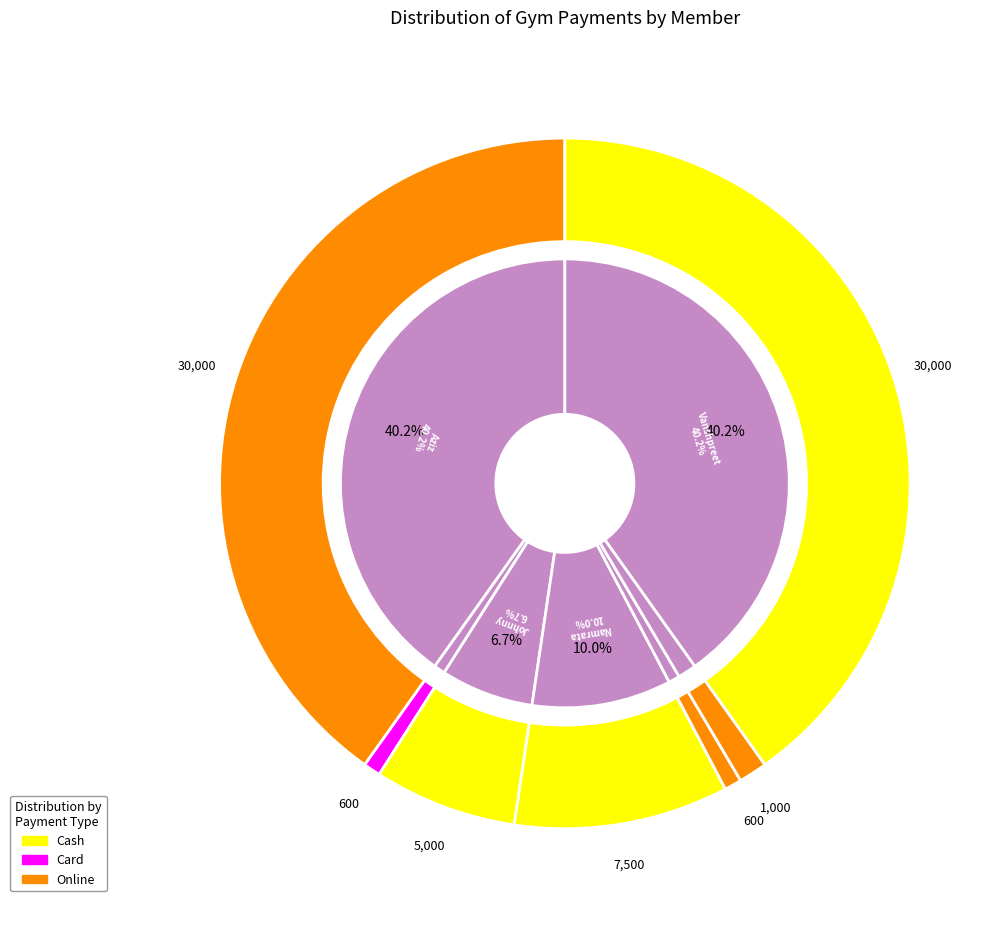

Rank the categories by value from highest to lowest.

Aziz Mondal, Vanshpreet Singh Nanda, Namrata Jadhav, Johnny Taylor, Sagar Galani (PT), Amar Bhavnani, Sagar Galani (Gym)